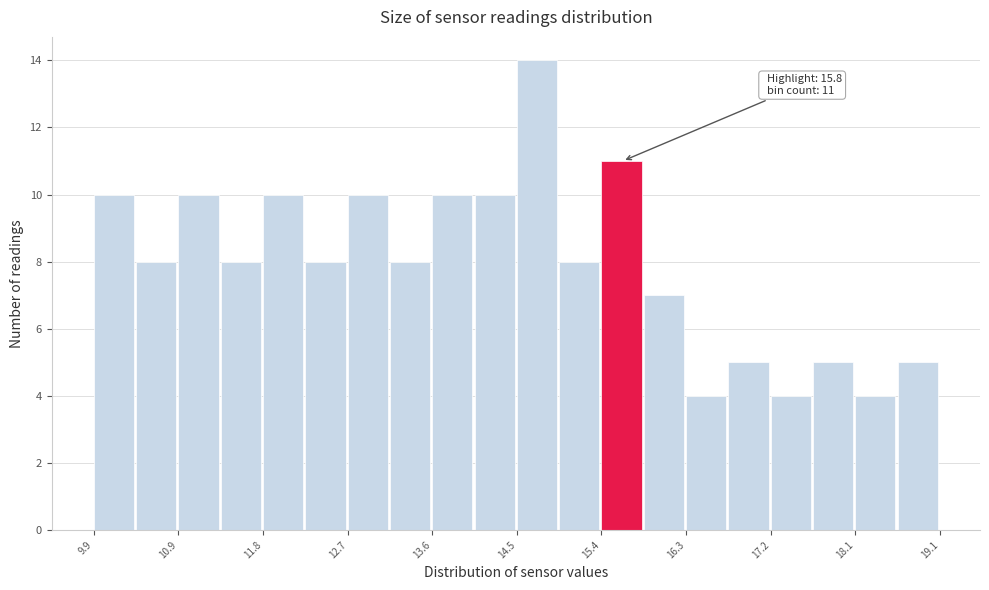

Over which range of the x-axis is the bar tallest?

14.5 to 15.0